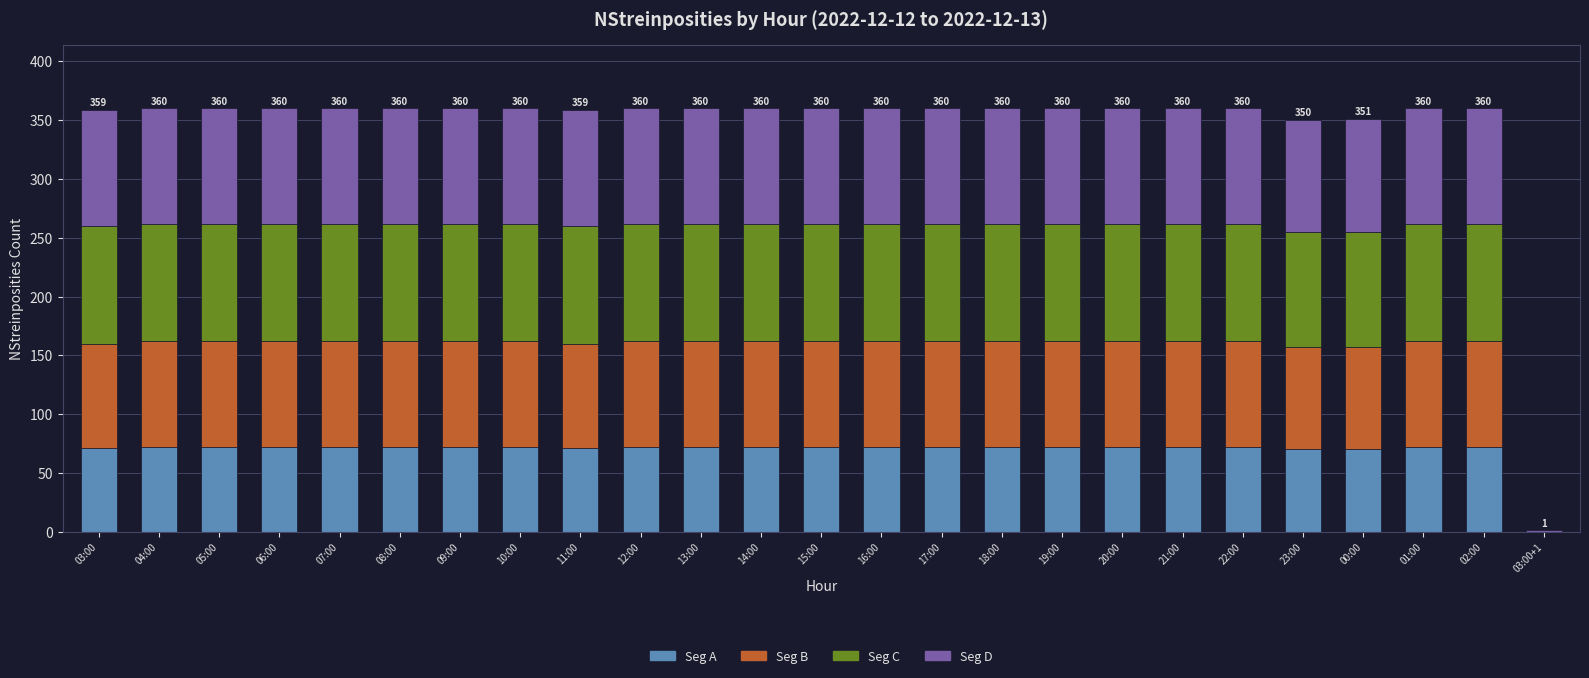

What is the highest value of the Seg A series?

72